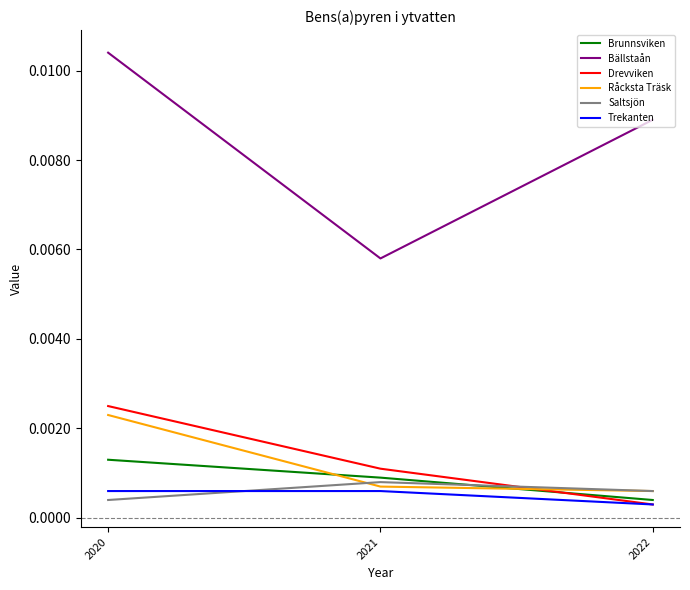

Which category has the highest value in the Saltsjön series?

2021